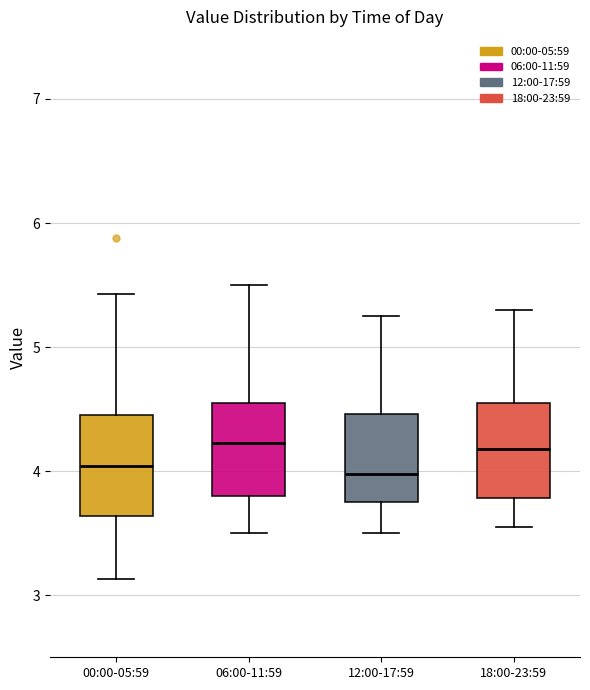

Reading left to right, read every box against the y-axis: the position of its median line, the range the box covers, and the ends of its whiskers. The values are not printed on the chart, so give them approximately, as read against the axis.

00:00-05:59: median 4.0, box 3.6 to 4.5, whiskers 3.1 to 5.4
06:00-11:59: median 4.2, box 3.8 to 4.6, whiskers 3.5 to 5.5
12:00-17:59: median 4.0, box 3.8 to 4.5, whiskers 3.5 to 5.3
18:00-23:59: median 4.2, box 3.8 to 4.6, whiskers 3.6 to 5.3